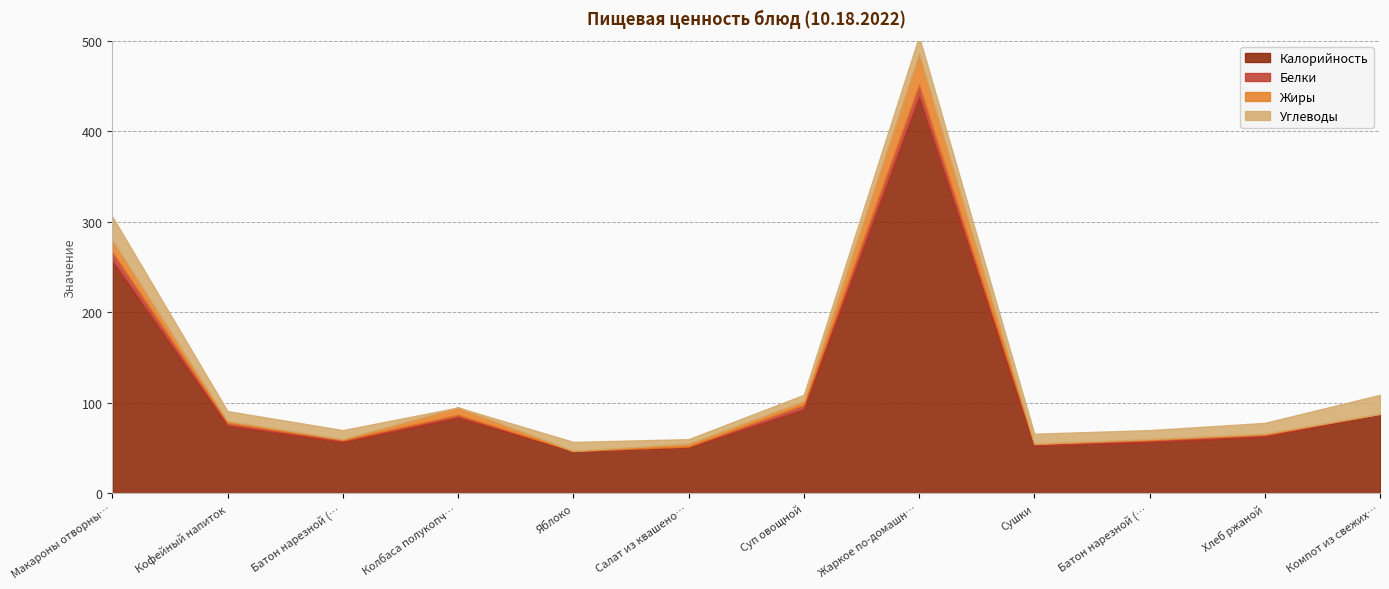

The value of Калорийность at Батон нарезной (завтрак) is 57. True or false?

True